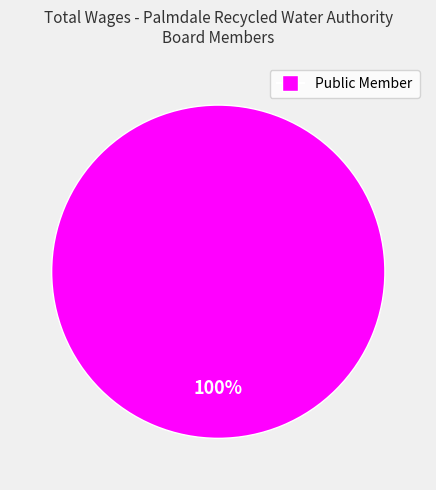

Is there any slice that represents more than half of the pie?

Yes